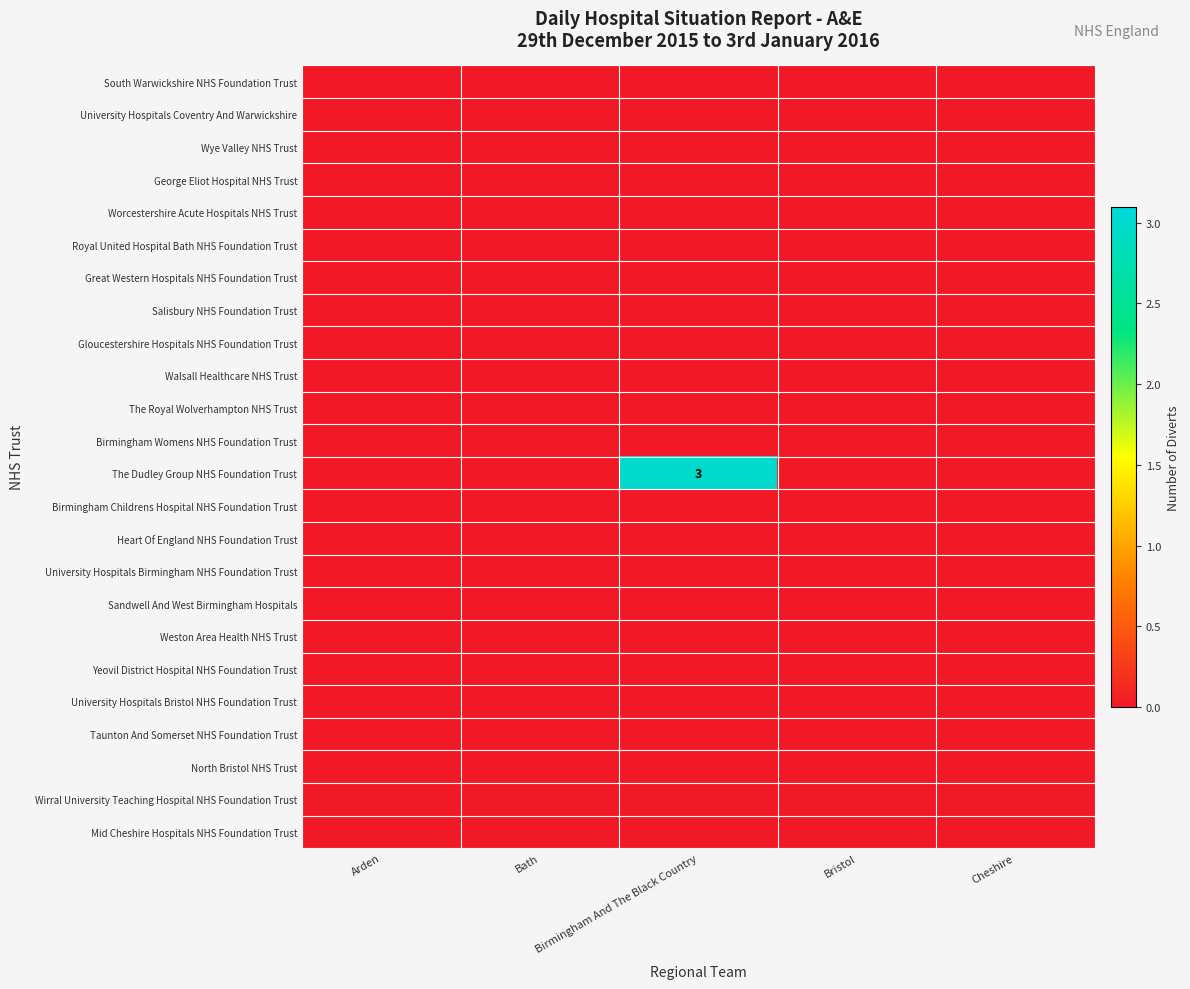

Which category has the lowest value in the South Warwickshire NHS Foundation Trust series?

Arden